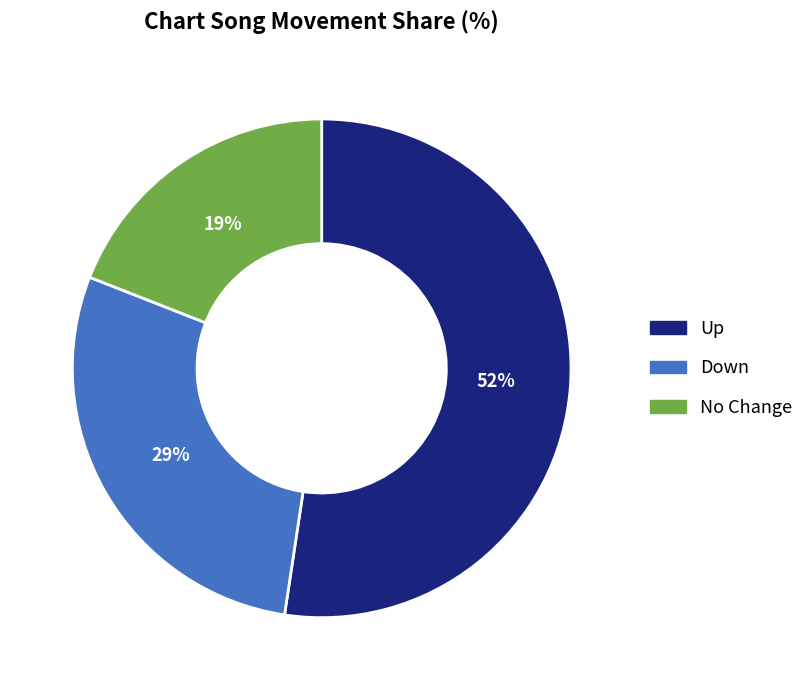

To the nearest percent, what is the difference between the largest and smallest slice percentages?

33%